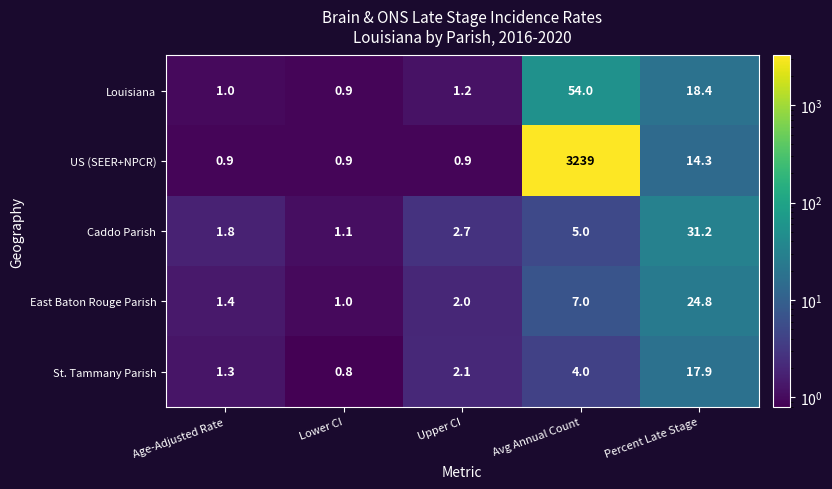

Which series changed the most between Age-Adjusted Rate and Upper CI?

Caddo Parish